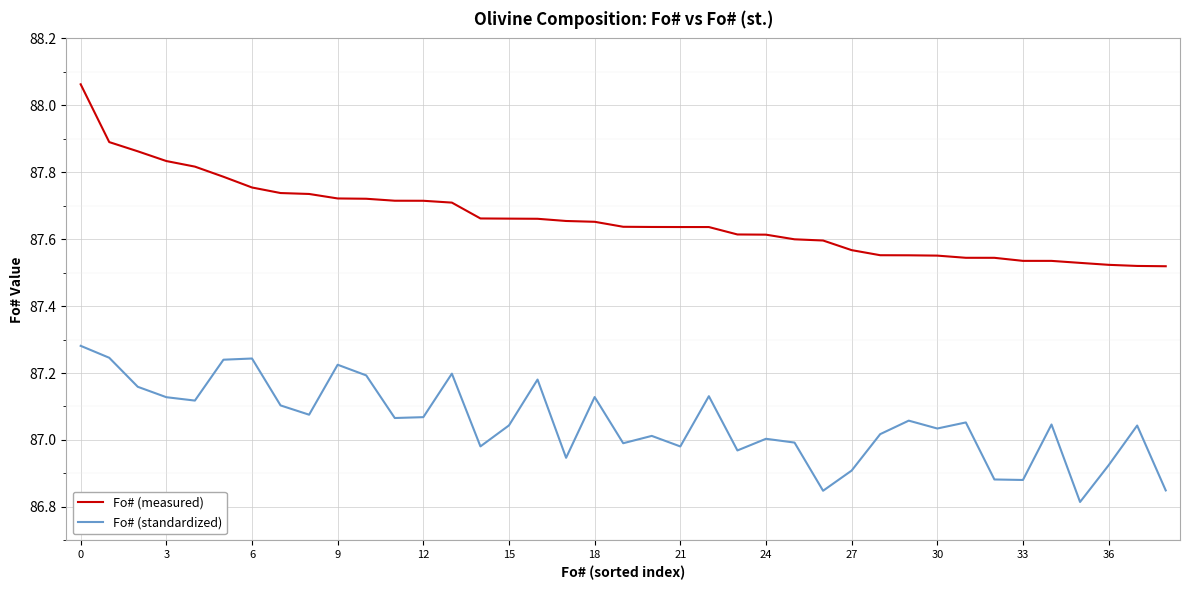

Which series has the largest range (max minus min)?

Fo# (measured)